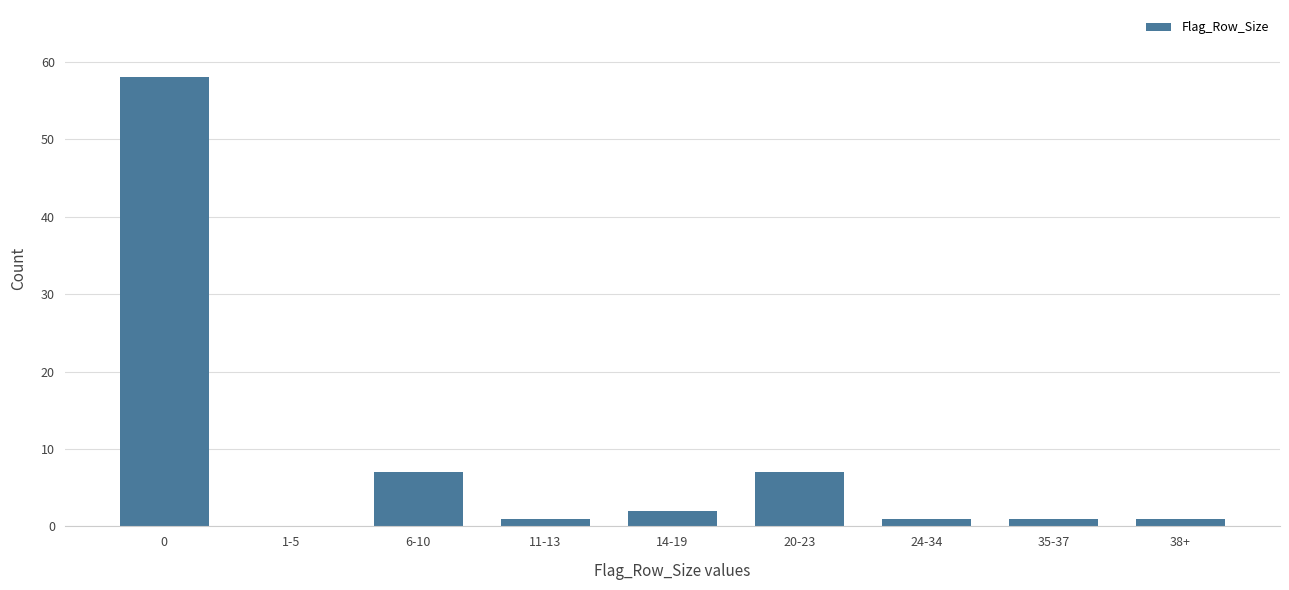

Reading right to left, transcribe all the data shown in this chart.

38+=1	35-37=1	24-34=1	20-23=7	14-19=2	11-13=1	6-10=7	1-5=0	0=58